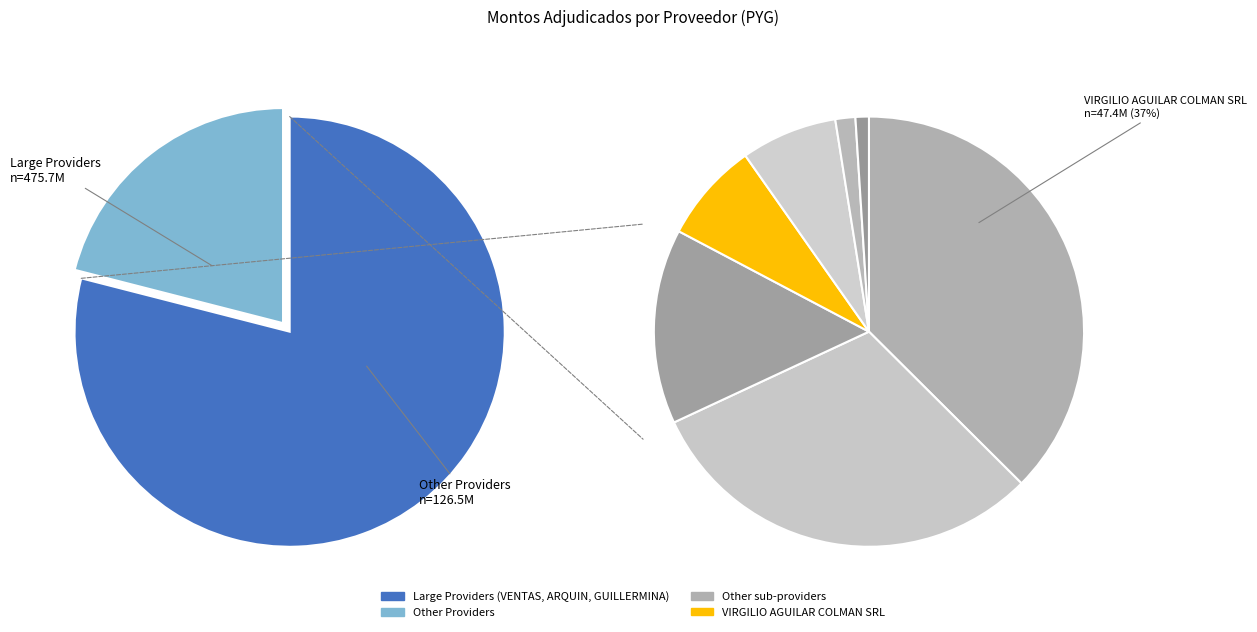

Is it true that YUTY SOCIEDAD ANONIMA is 13% of the pie?

False